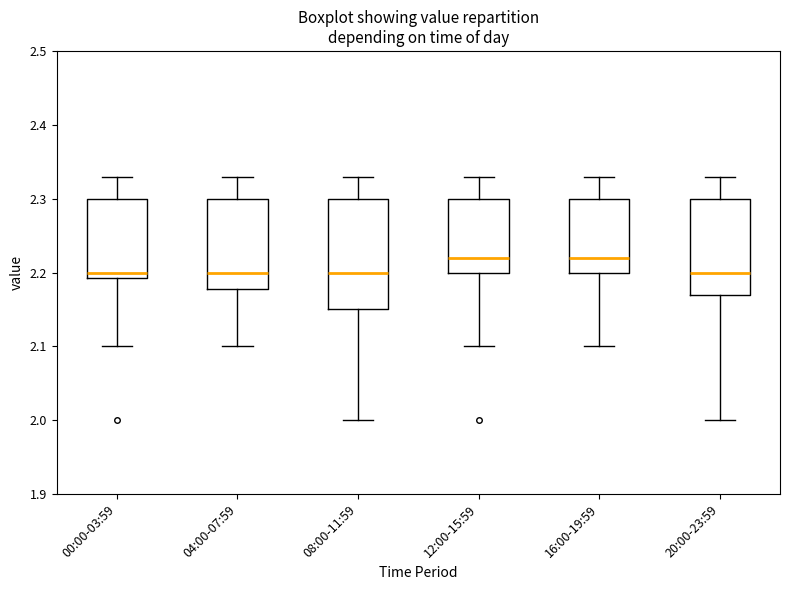

Where does the median line of the box for 08:00-11:59 sit on the y-axis? The values are not printed on the chart, so give them approximately, as read against the axis.

2.20